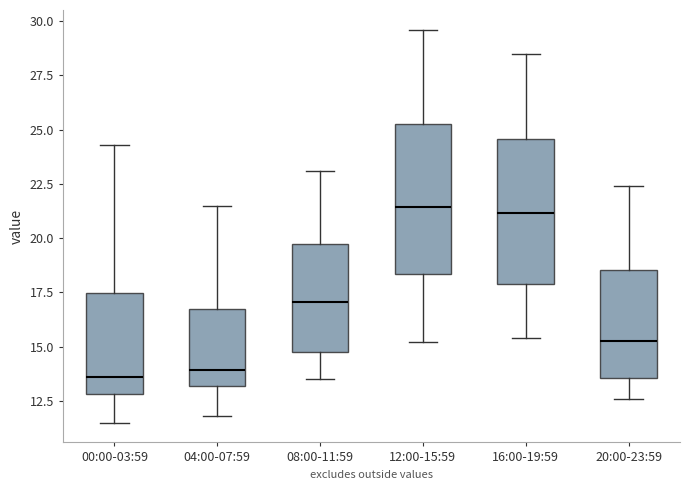

Where does the upper whisker of the box for 20:00-23:59 end on the y-axis? The values are not printed on the chart, so give them approximately, as read against the axis.

22.5